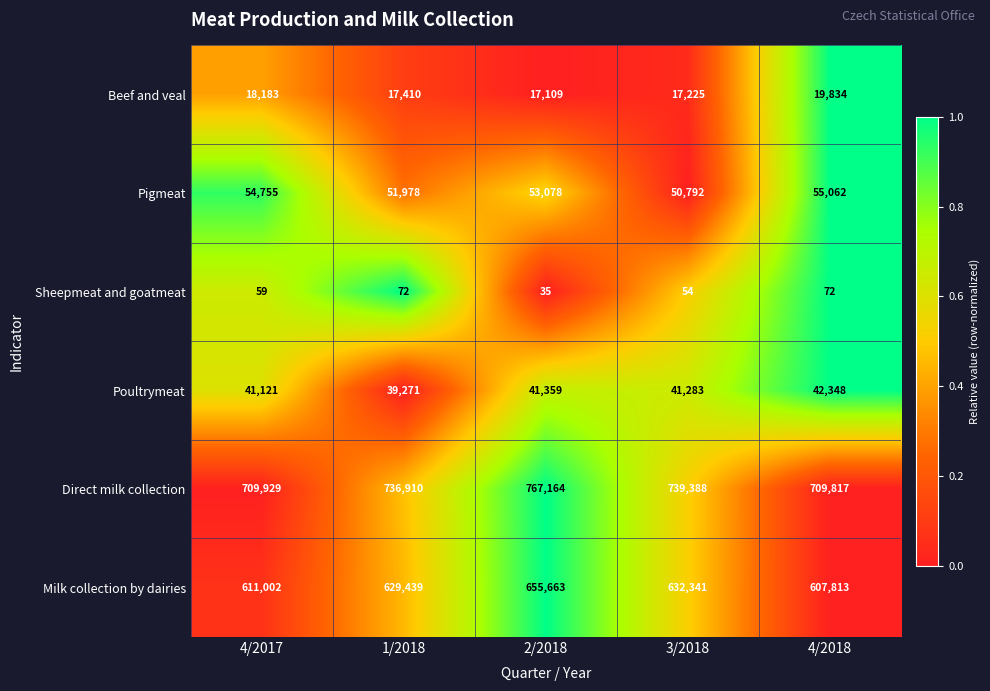

At which category does the chart reach its minimum across all series?

2/2018